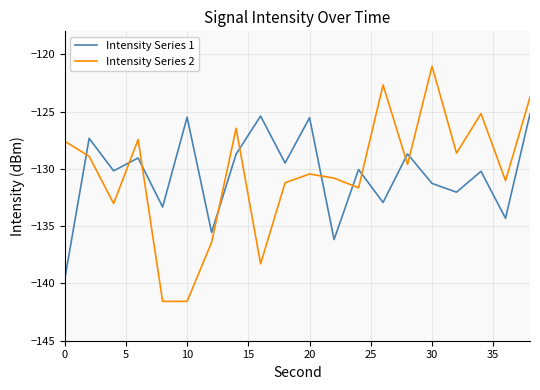

What is the difference between the maximum and minimum values in the Intensity Series 2 series?

20.5